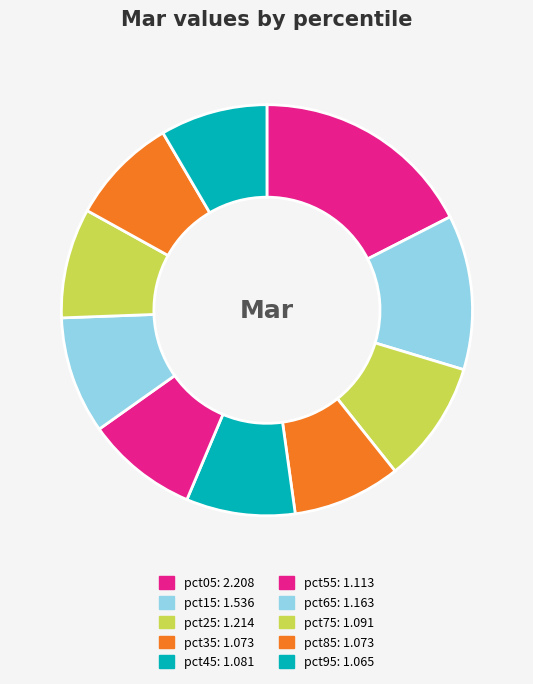

Which category has the smallest portion of the pie?

pct95